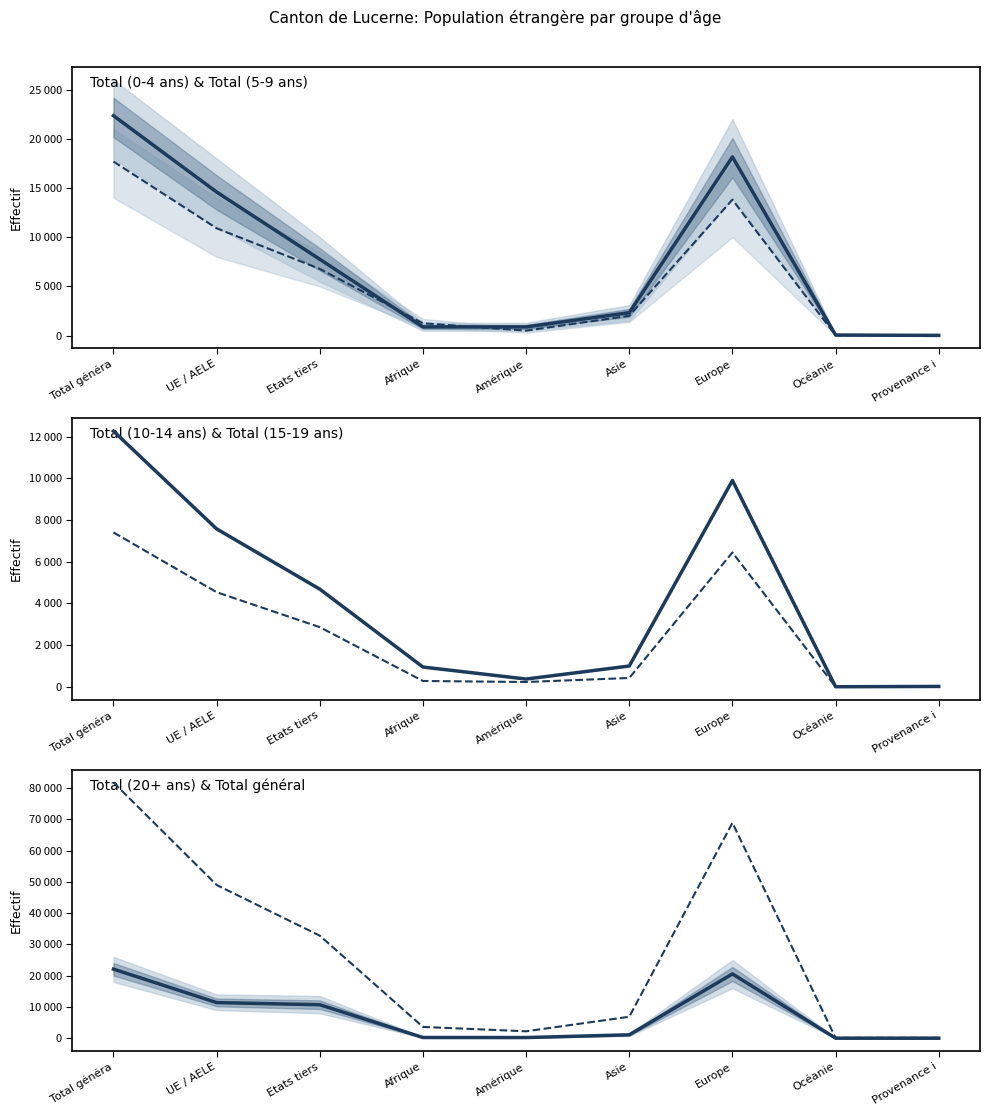

The value of Total (0-4 ans) at Amérique is 886. True or false?

True